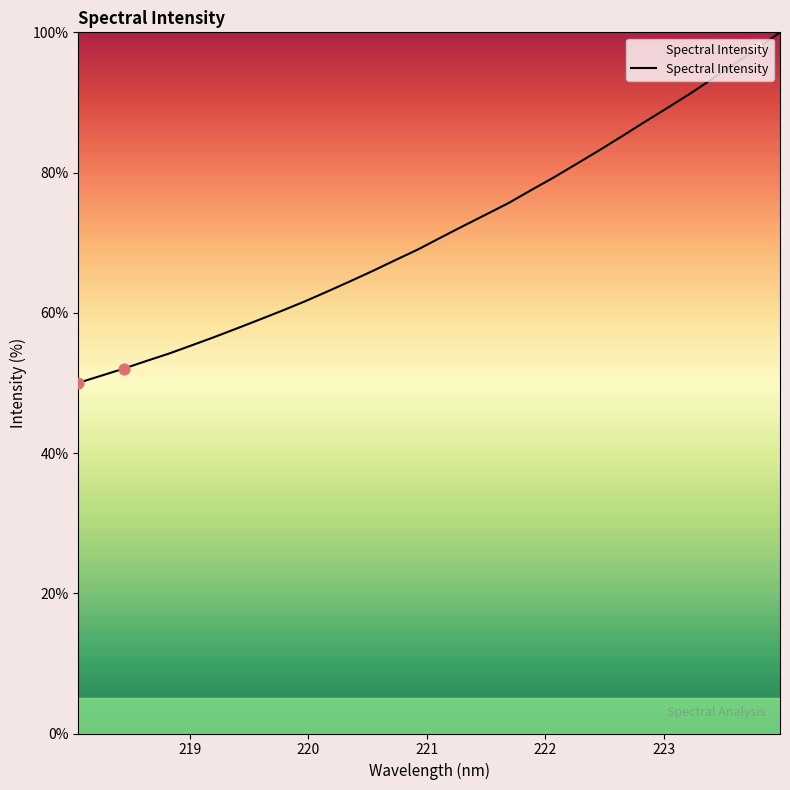

What is the smallest value displayed?

50.0